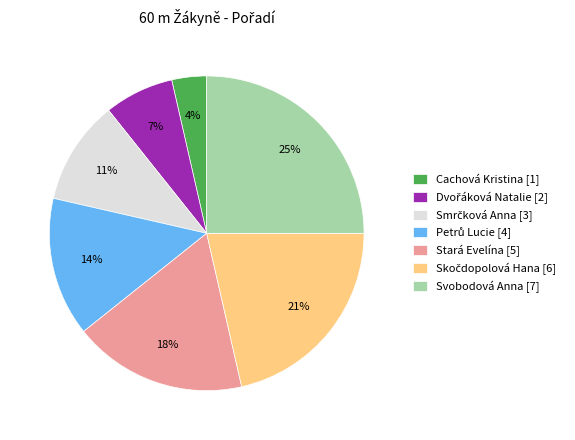

Is it true that Svobodová Anna [7] is 25% of the pie?

True